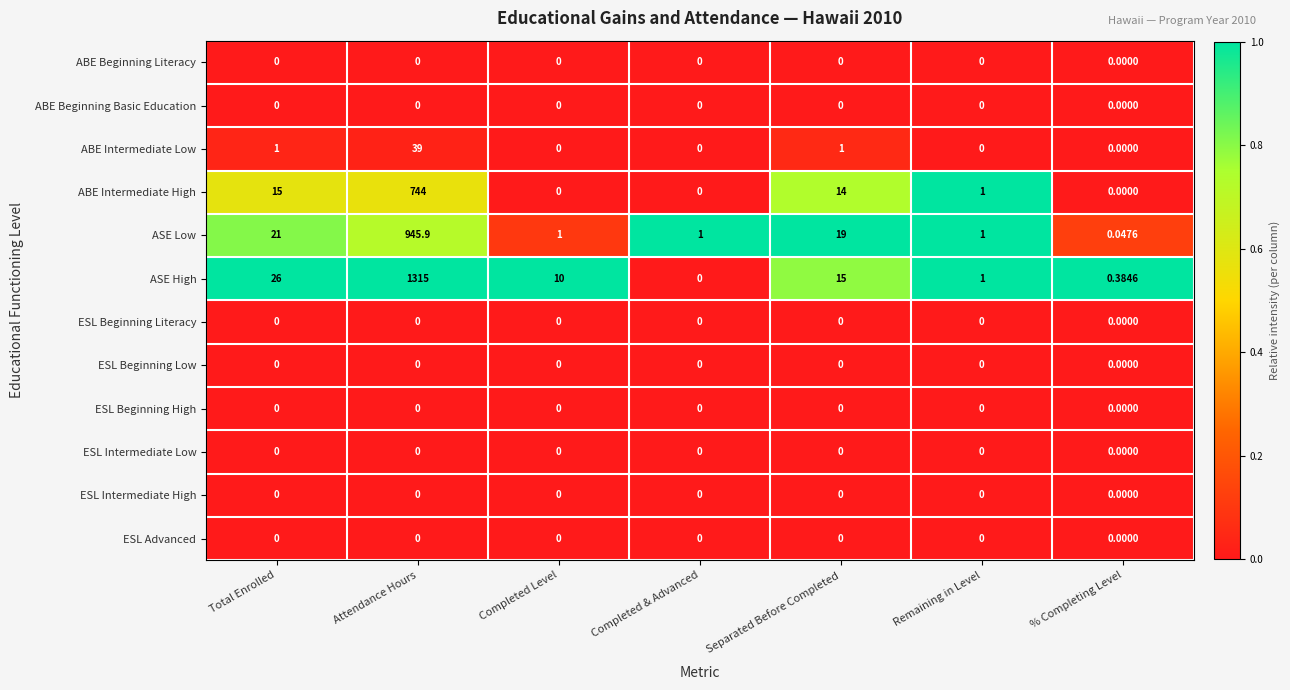

Which series has the widest spread of values?

ASE High